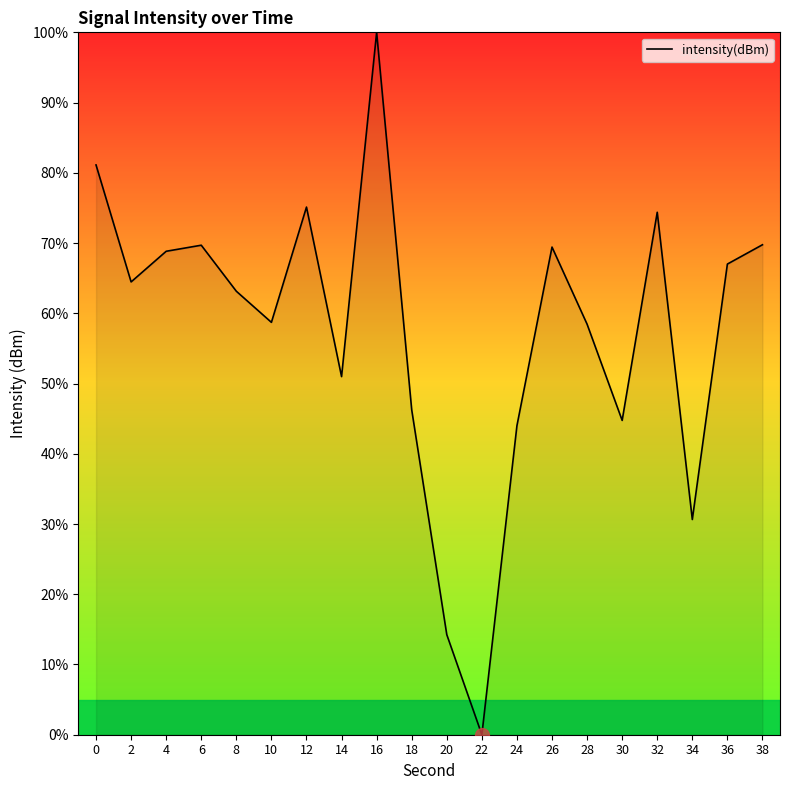

Read the value at 8.

63.1